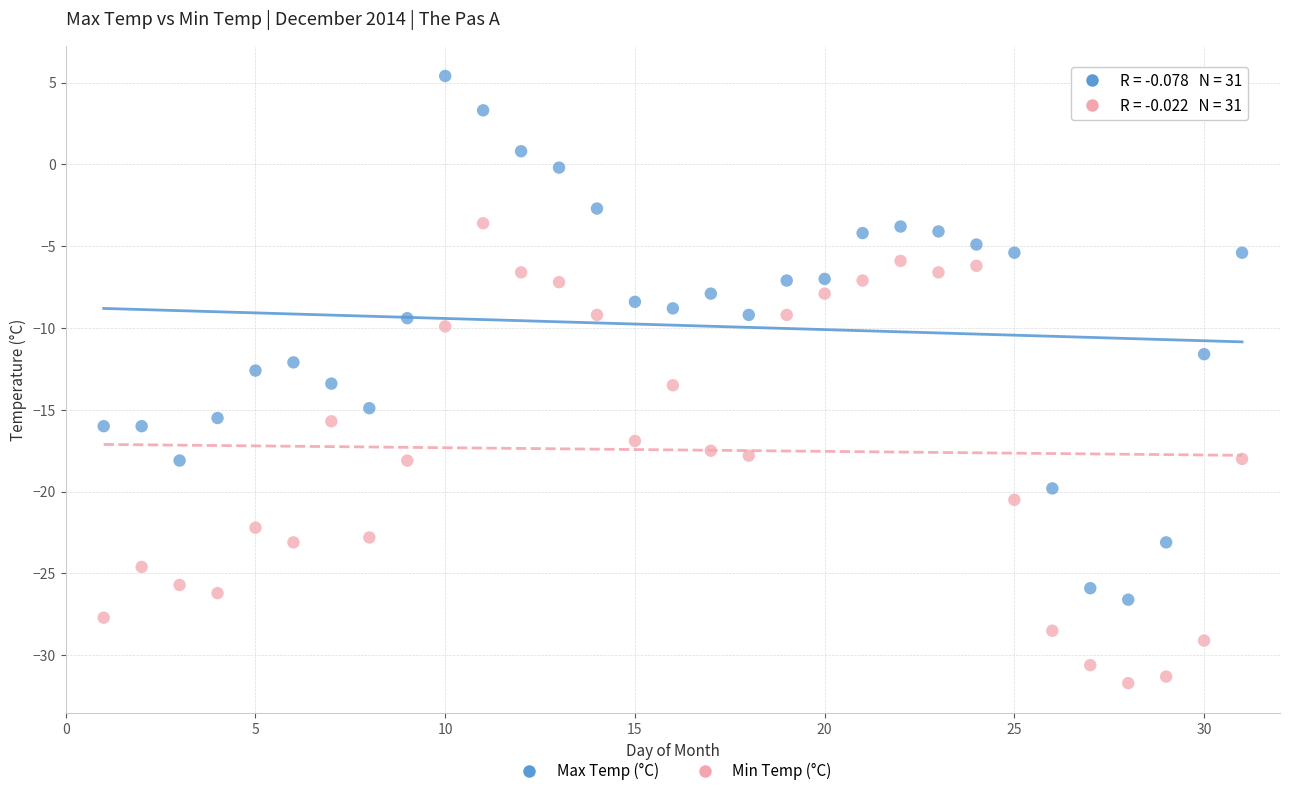

Which series reaches the minimum Y coordinate?

Min Temp (°C)